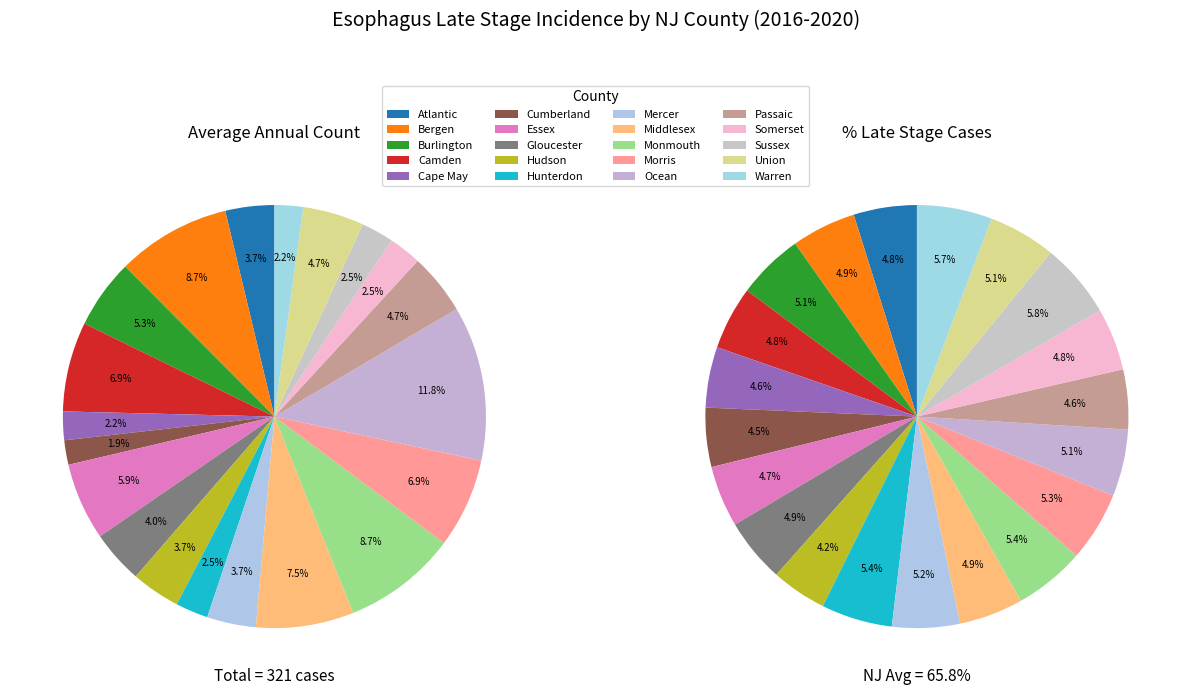

Does Morris account for over 50% of the chart?

No